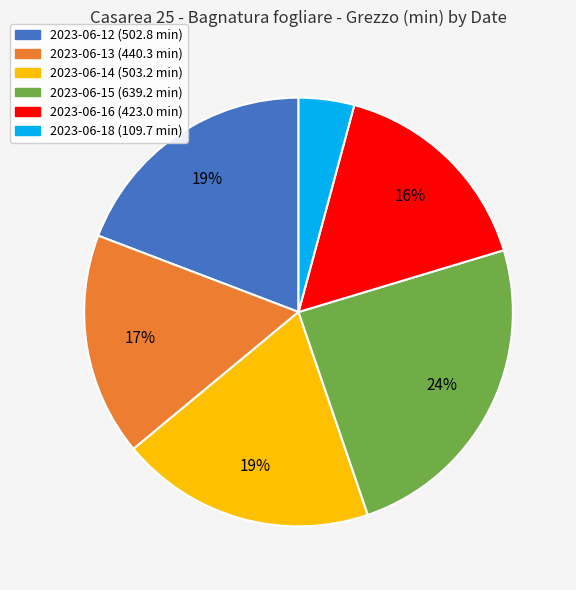

To the nearest percent, what is the difference between the largest and smallest slice percentages?

20%